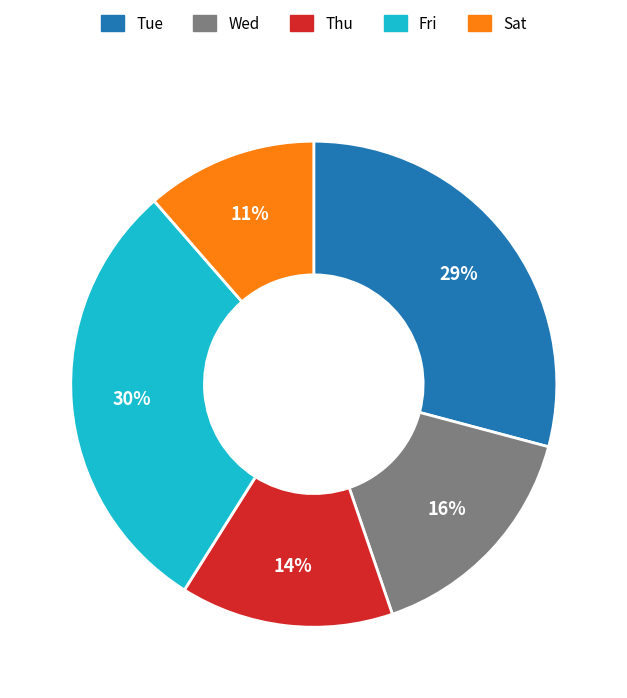

Does any single category account for the majority?

No